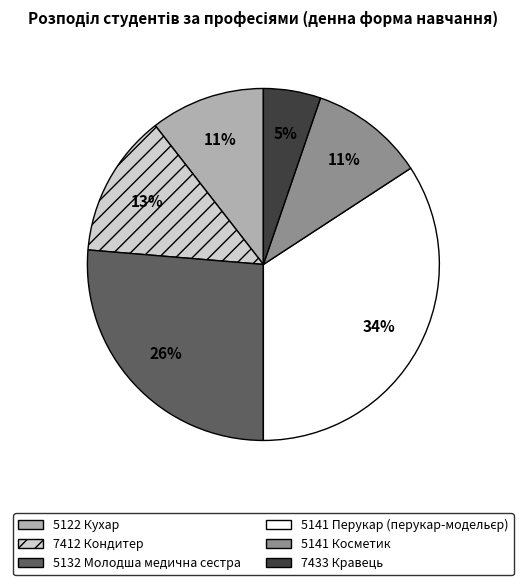

Is the sum of 5141 Косметик and 7433 Кравець greater than half?

No